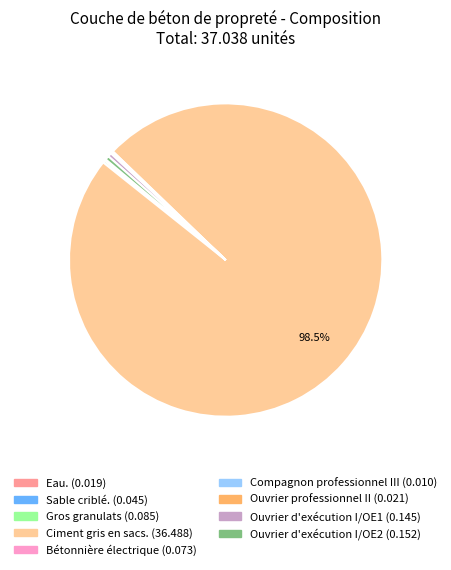

To the nearest percent, what is the difference between the largest and smallest slice percentages?

98%